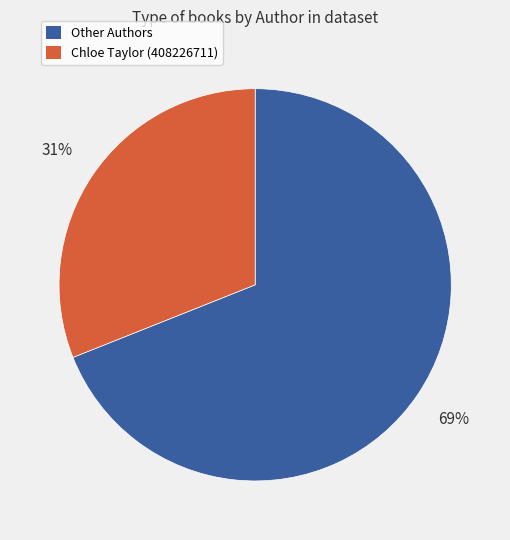

To the nearest percent, what is the difference between the largest and smallest slice percentages?

38%